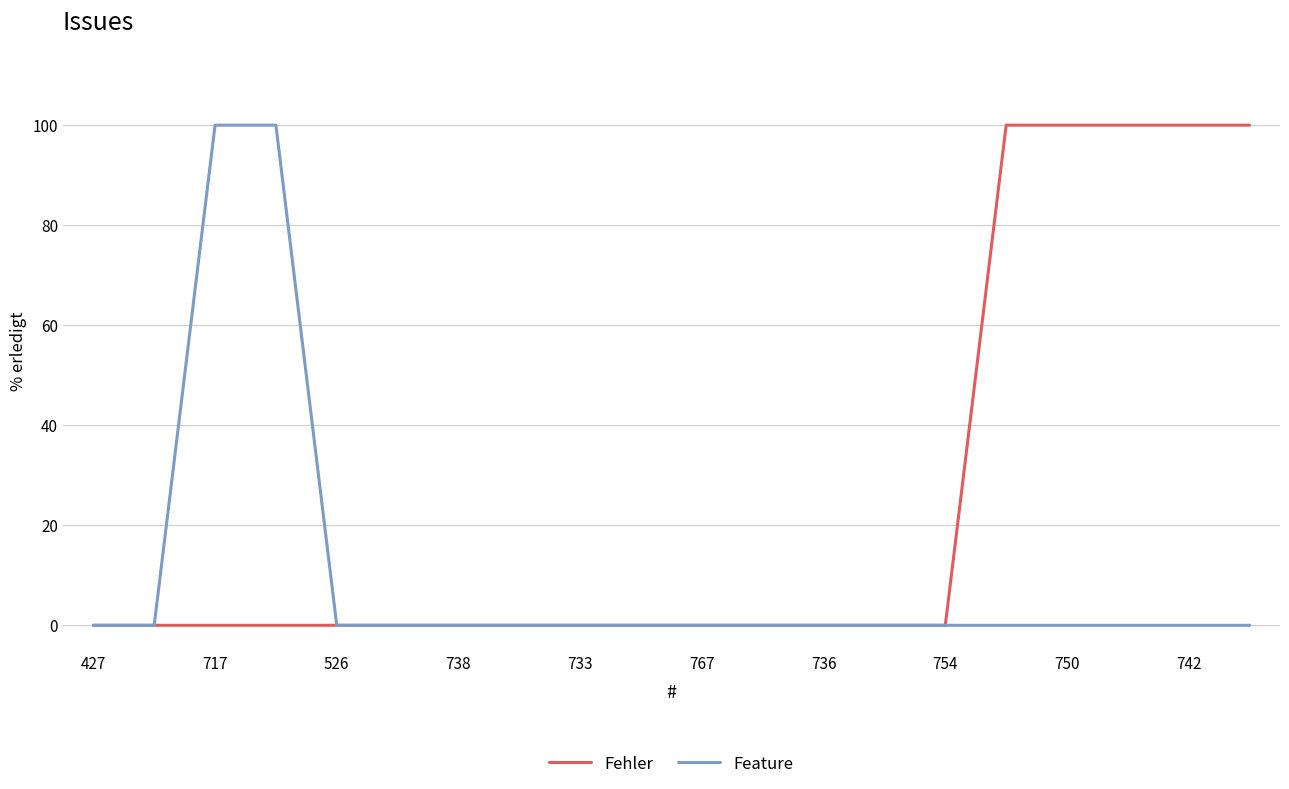

Which series has the largest total across all categories?

Fehler